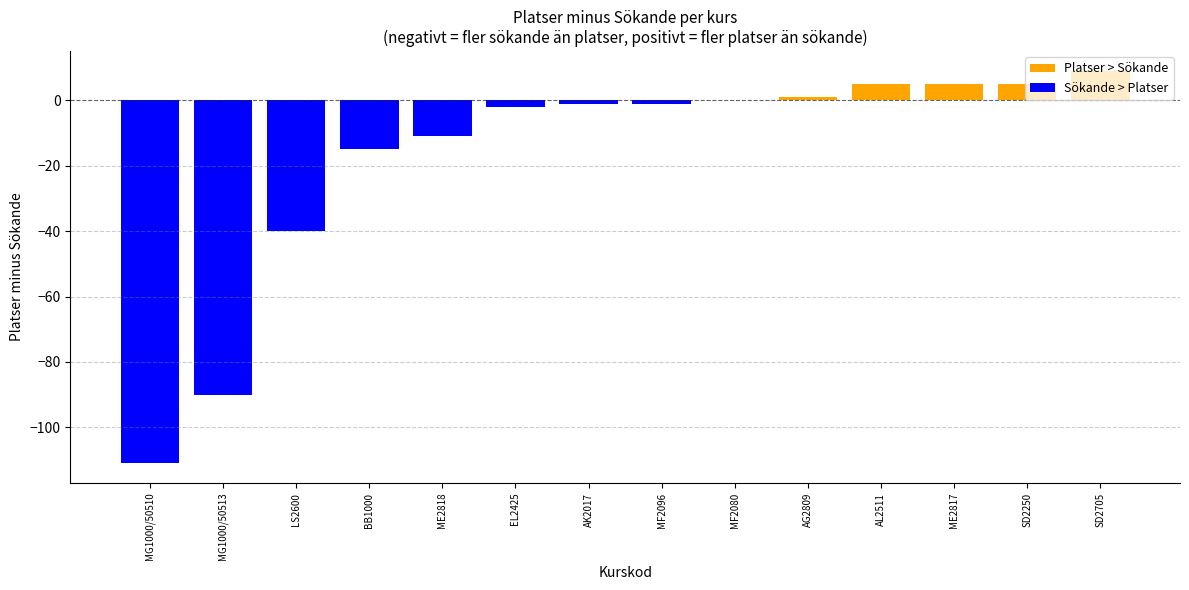

What is the value of the Platser > Sökande bar at the 12th from the left?

5